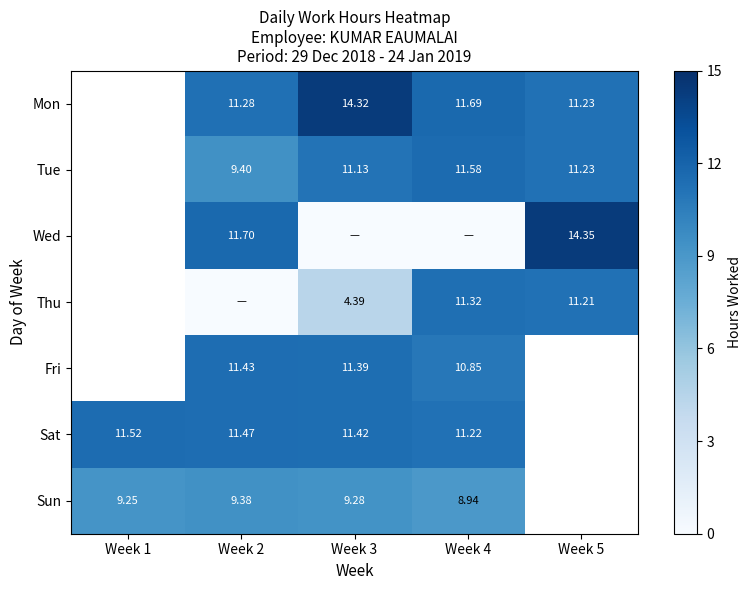

At which category is the sum across all series the highest?

Week 4